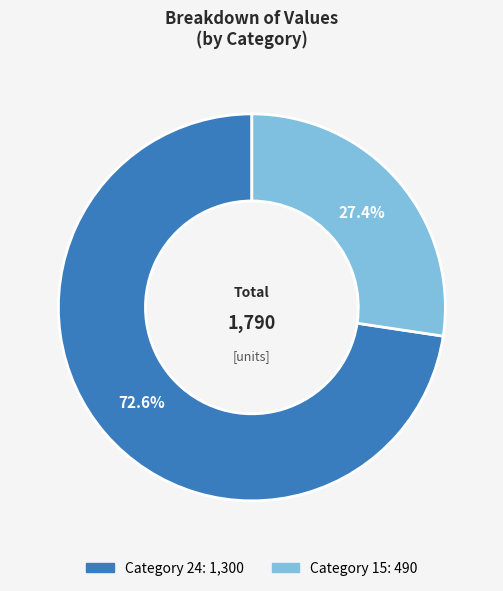

Is there a majority slice in this chart?

Yes